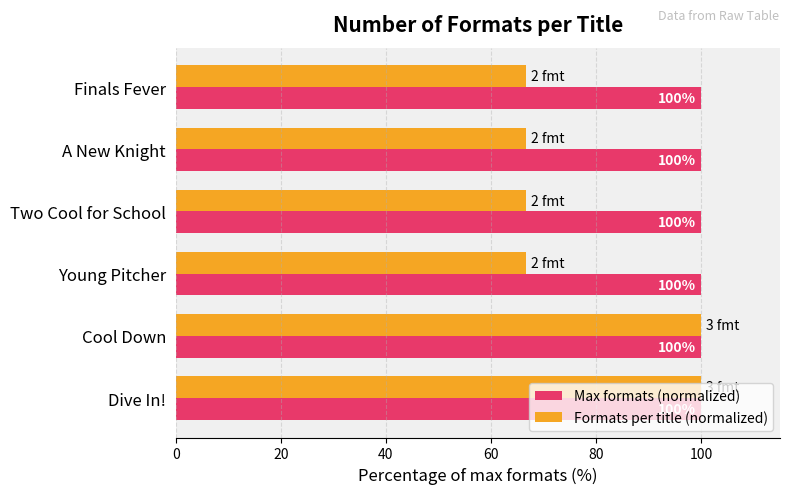

The Formats per title (normalized) series shows 66.7 at Finals Fever. True or false?

True